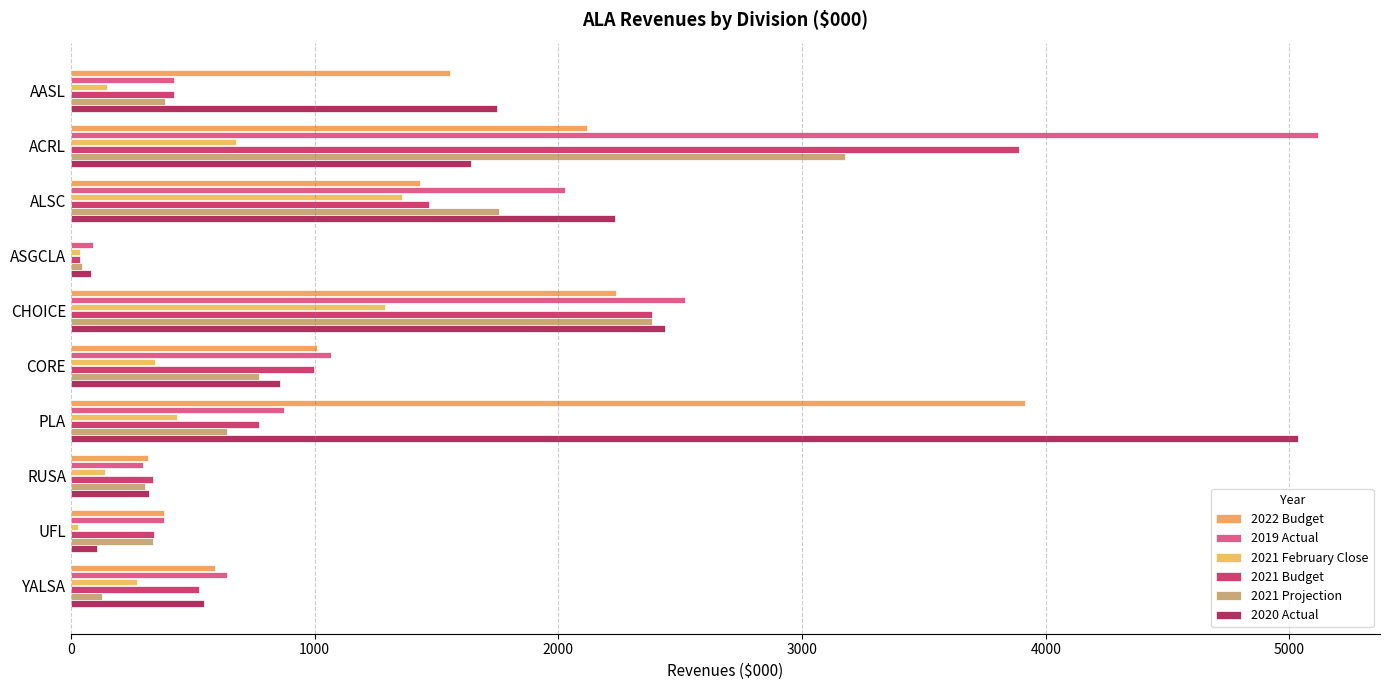

How many data points does each series have?

10